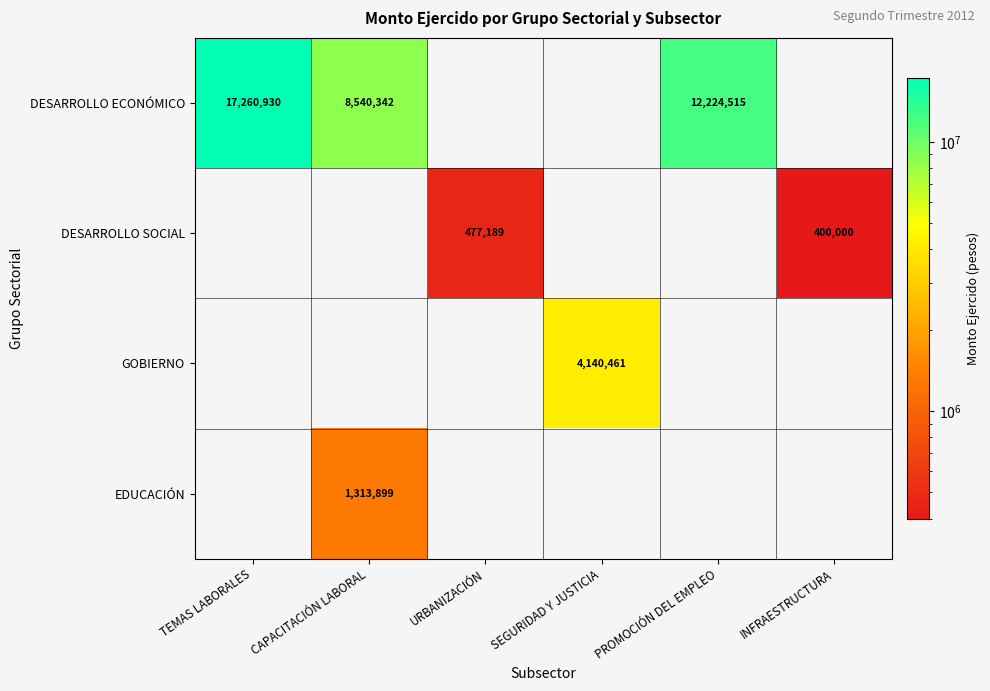

True or false: DESARROLLO SOCIAL has a value of 400000 at INFRAESTRUCTURA.

True